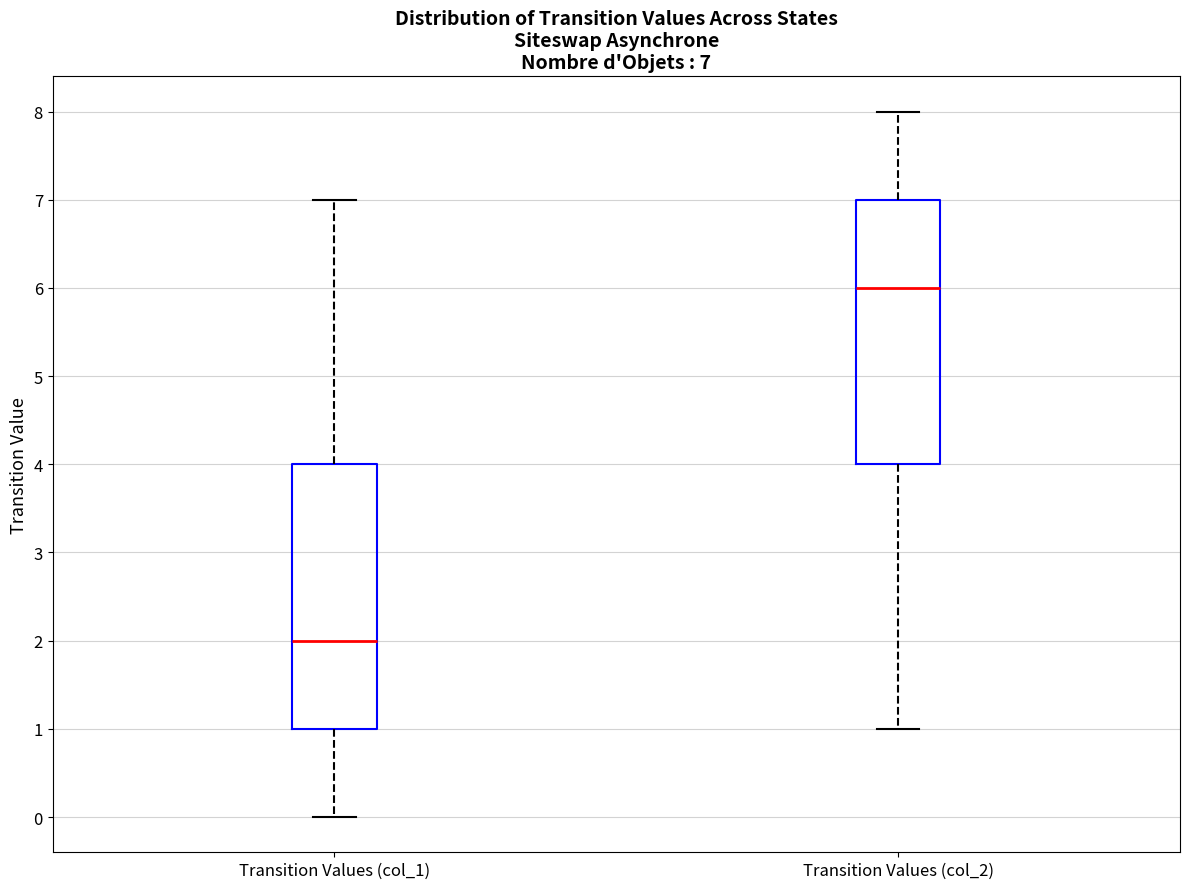

Which box's median line is the highest?

Transition Values (col_2)